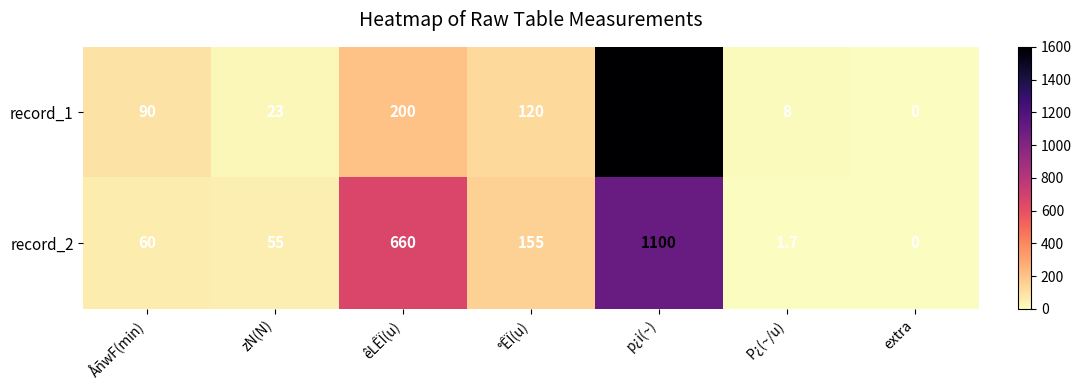

What is the difference between the maximum and second lowest values in the record_2 series?

1098.3